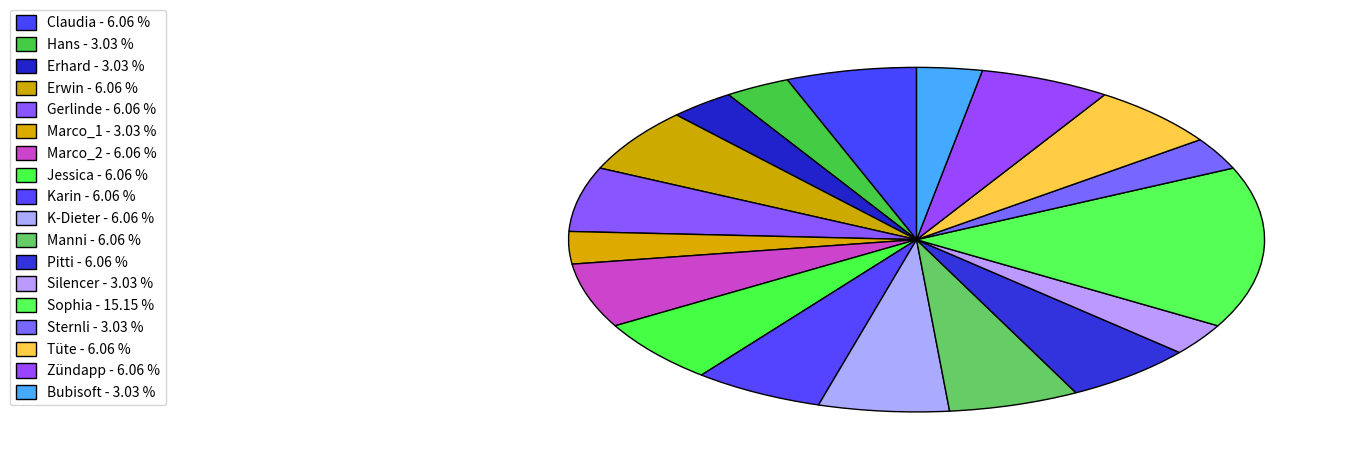

Rank the categories by value from lowest to highest.

Hans, Erhard, Marco_1, Silencer, Sternli, Bubisoft, Claudia, Erwin, Gerlinde, Marco_2, Jessica, Karin, K-Dieter, Manni, Pitti, Tüte, Zündapp, Sophia